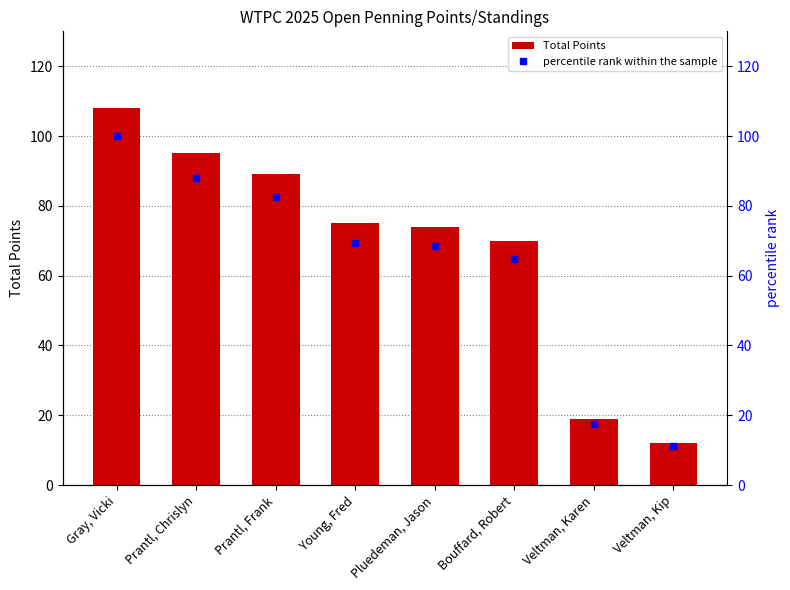

At which label is percentile rank within the sample closest to 55?

Bouffard, Robert